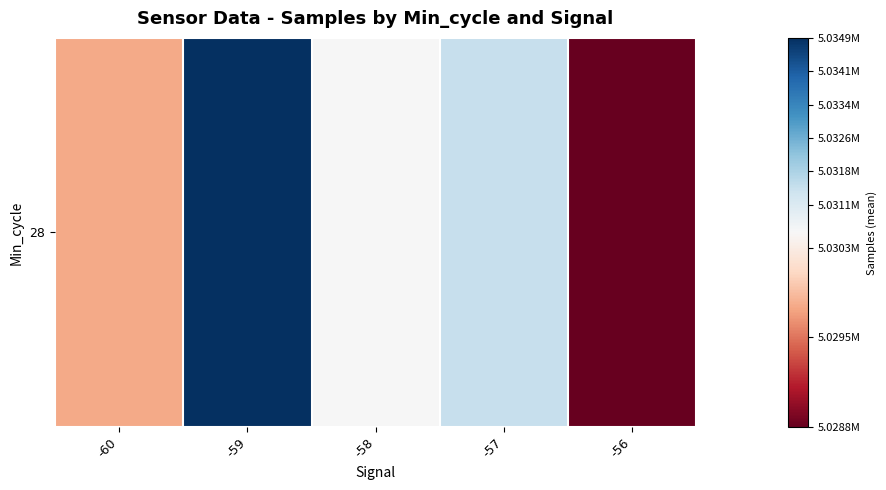

True or false: the data shows 2383177.0 at -60.

False